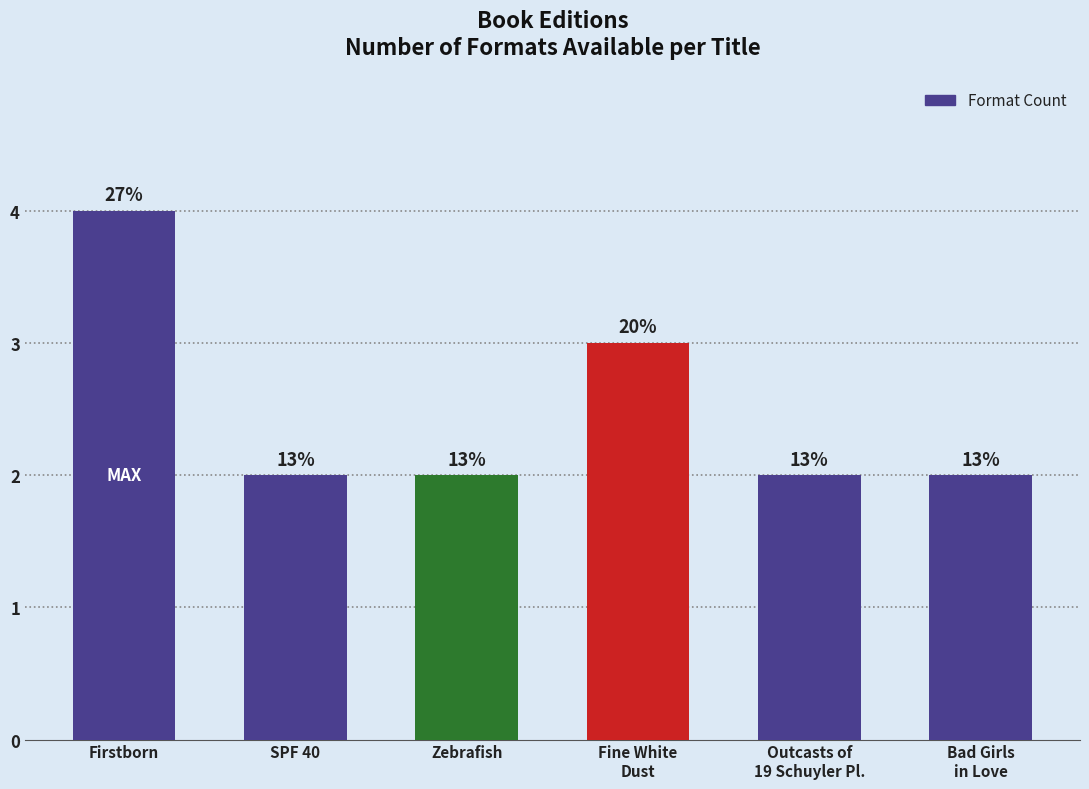

Does the chart contain any negative values?

No